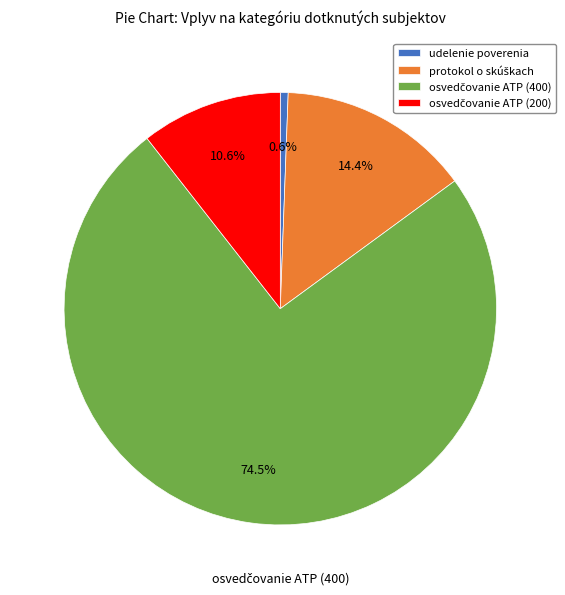

Is there a majority slice in this chart?

Yes